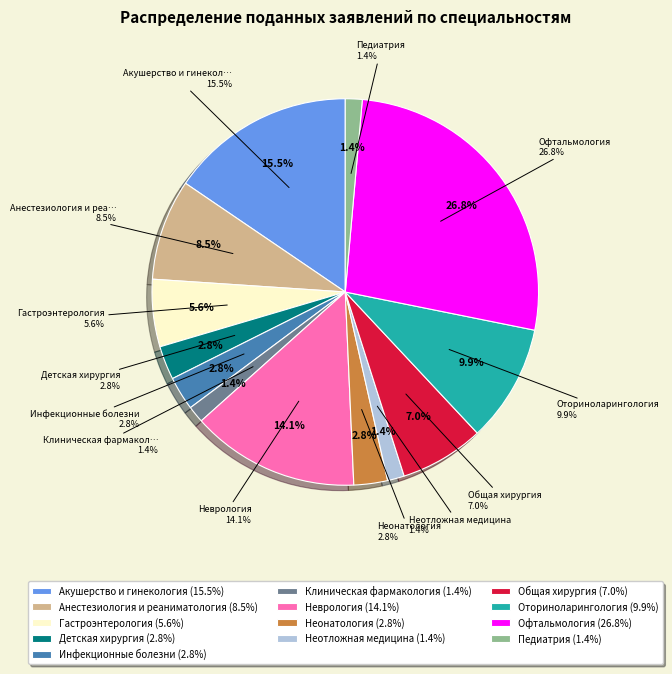

Is there any slice that represents more than half of the pie?

No